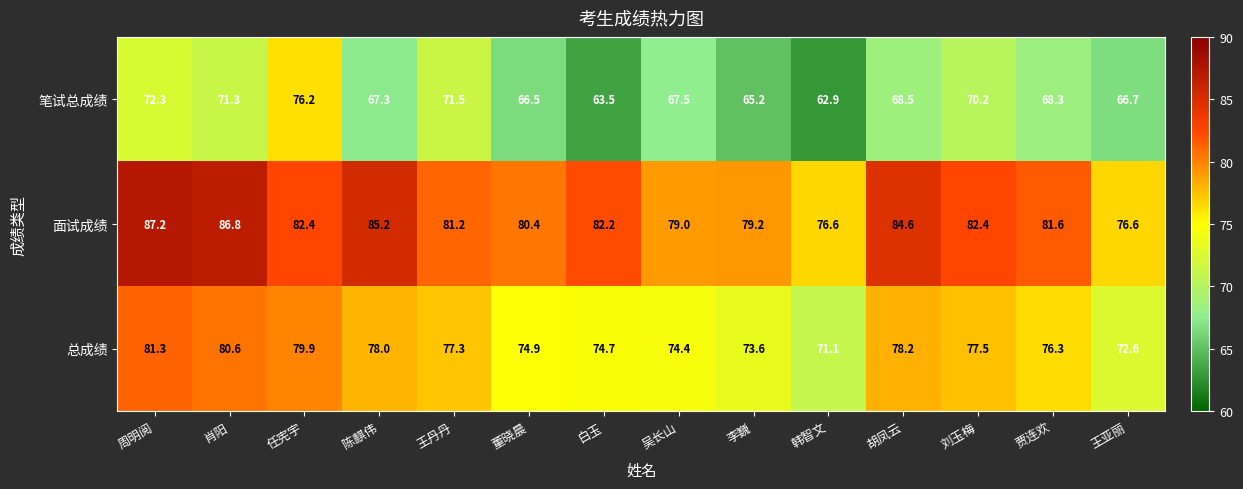

At which category is the sum across all series the highest?

周明阅